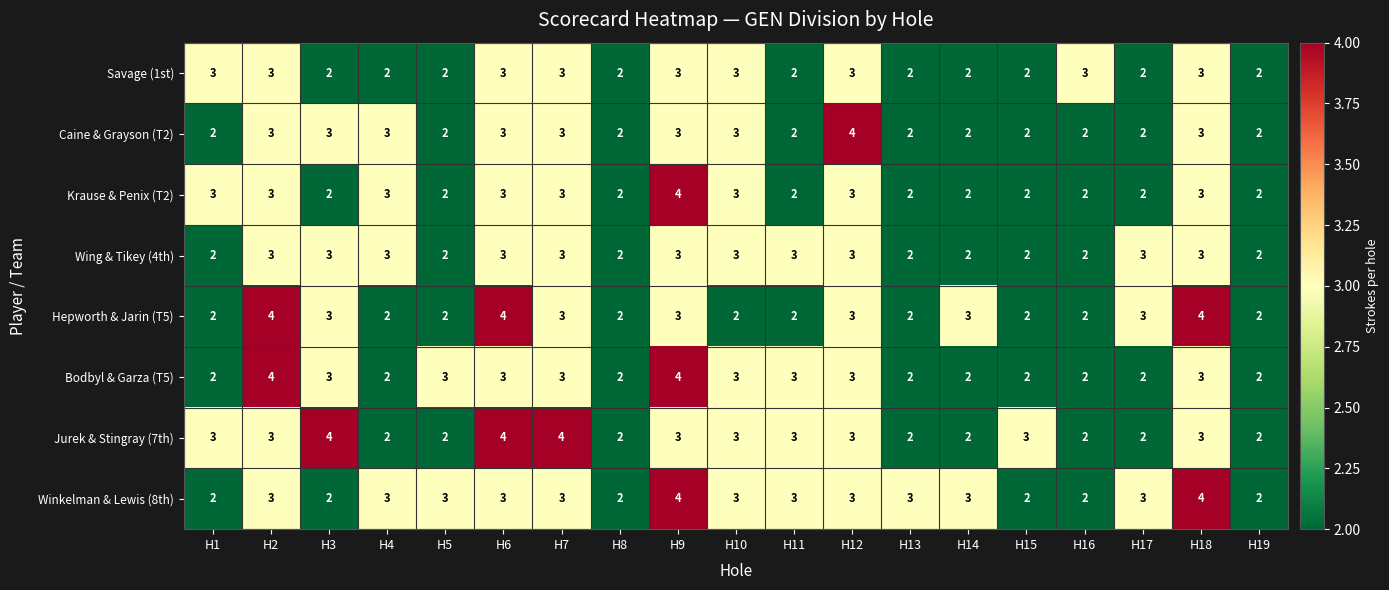

The value of Bodbyl & Garza (T5) at H14 is 2. True or false?

True